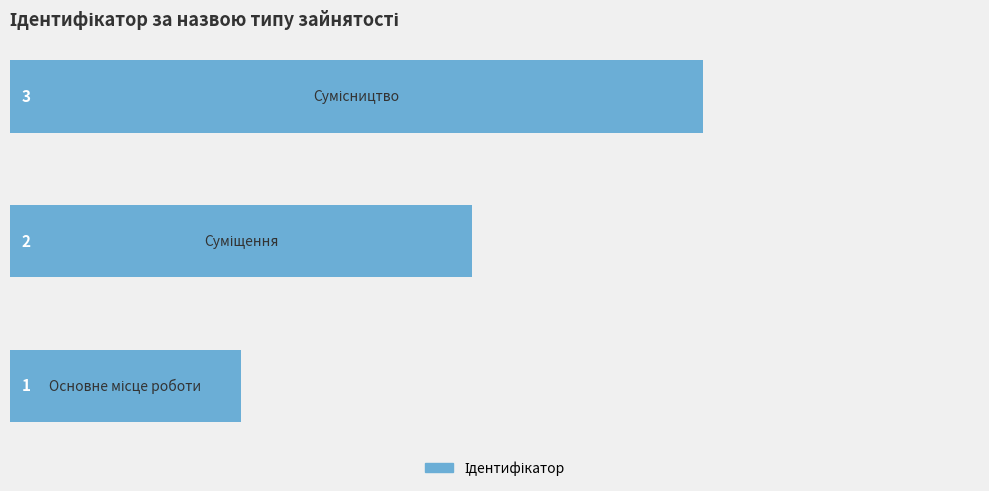

Are the bars horizontal?

Yes